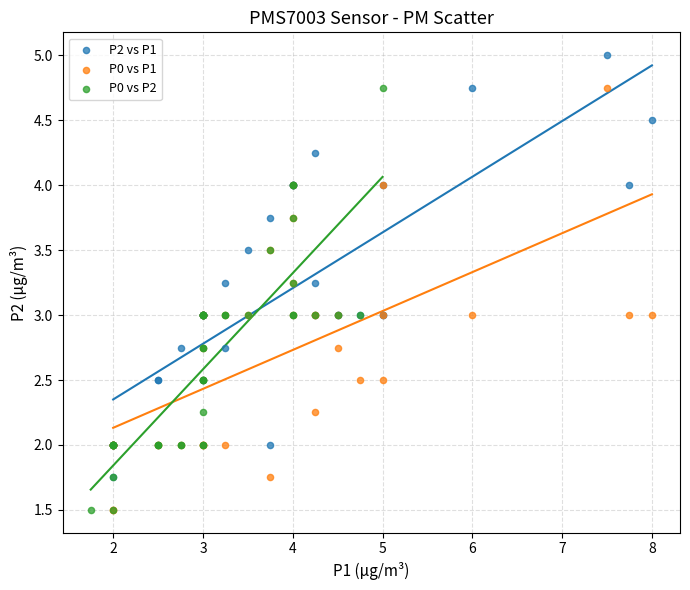

Which series reaches the maximum Y coordinate?

P2 vs P1